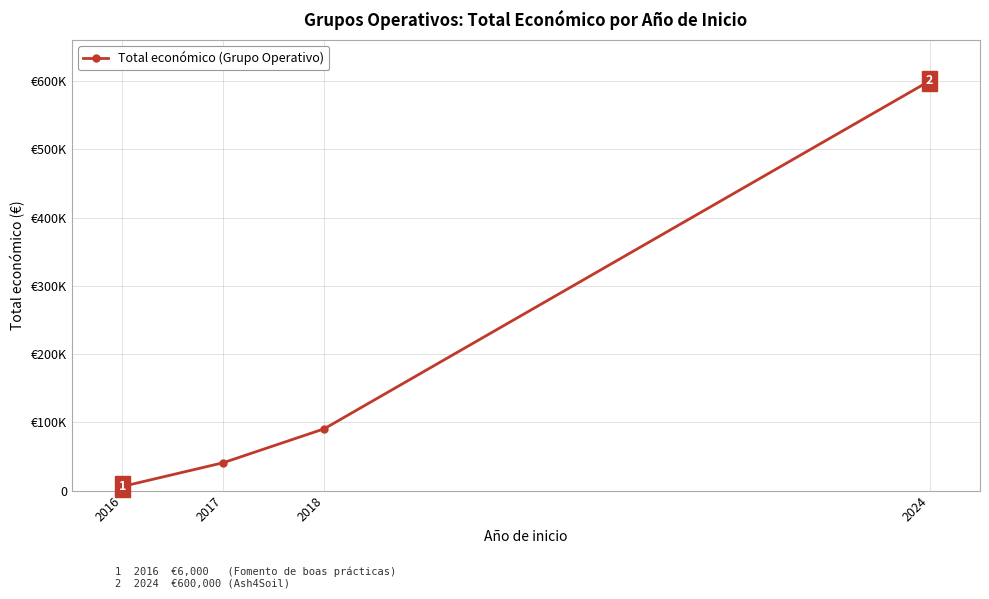

Which label corresponds to the largest value in the chart?

2024